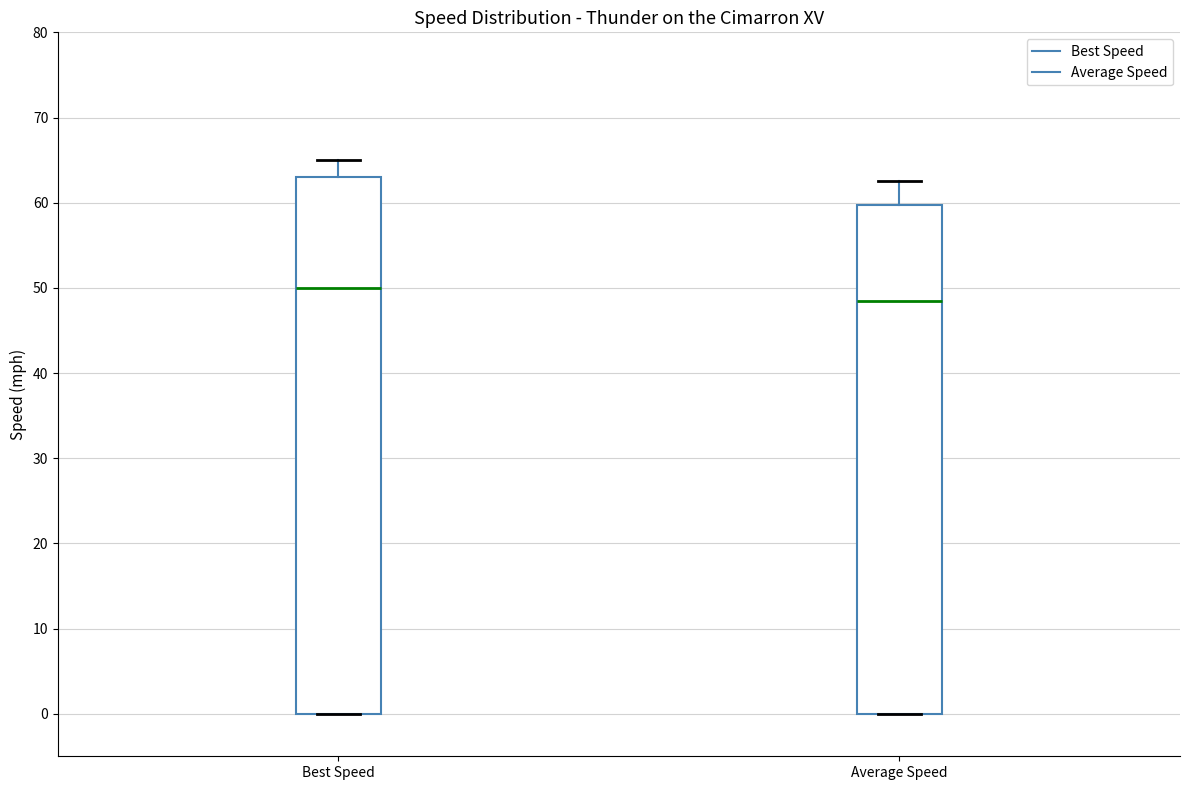

Reading left to right, transcribe this box plot: for each box, give where its median line is, the range the box spans, and where its two whiskers end, as read against the y-axis. The values are not printed on the chart, so give them approximately, as read against the axis.

Best Speed: median 50, box 0 to 63, whiskers 0 to 65
Average Speed: median 48, box 0 to 60, whiskers 0 to 63